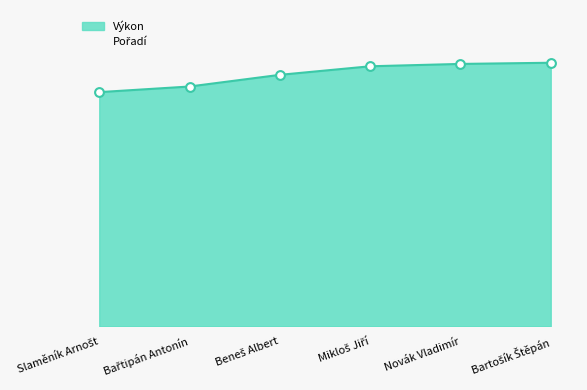

Which series has the widest spread of Y values?

Pořadí